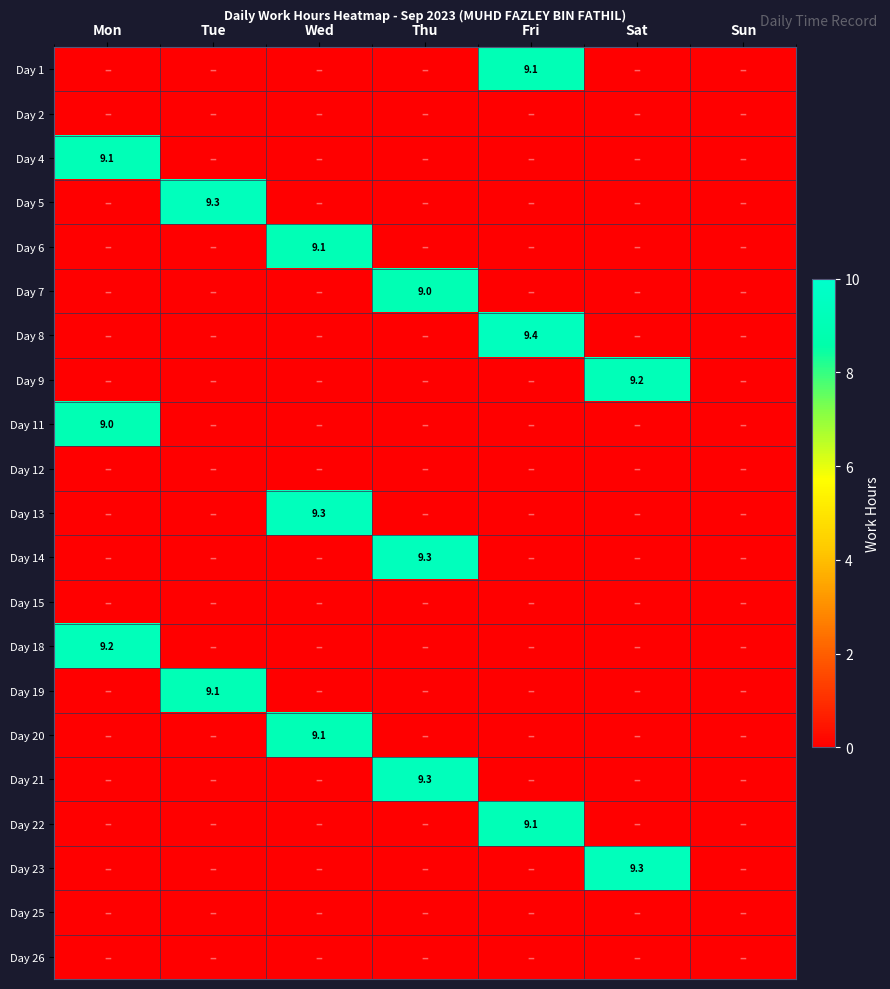

Is it true that Day 18 equals 16.0 at Mon?

False